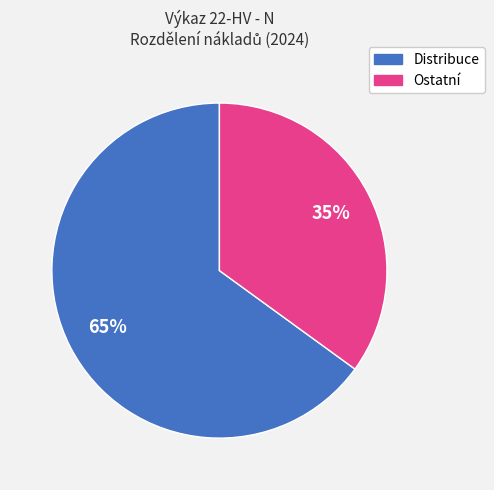

What percentage is the Ostatní slice, to the nearest percent?

35%